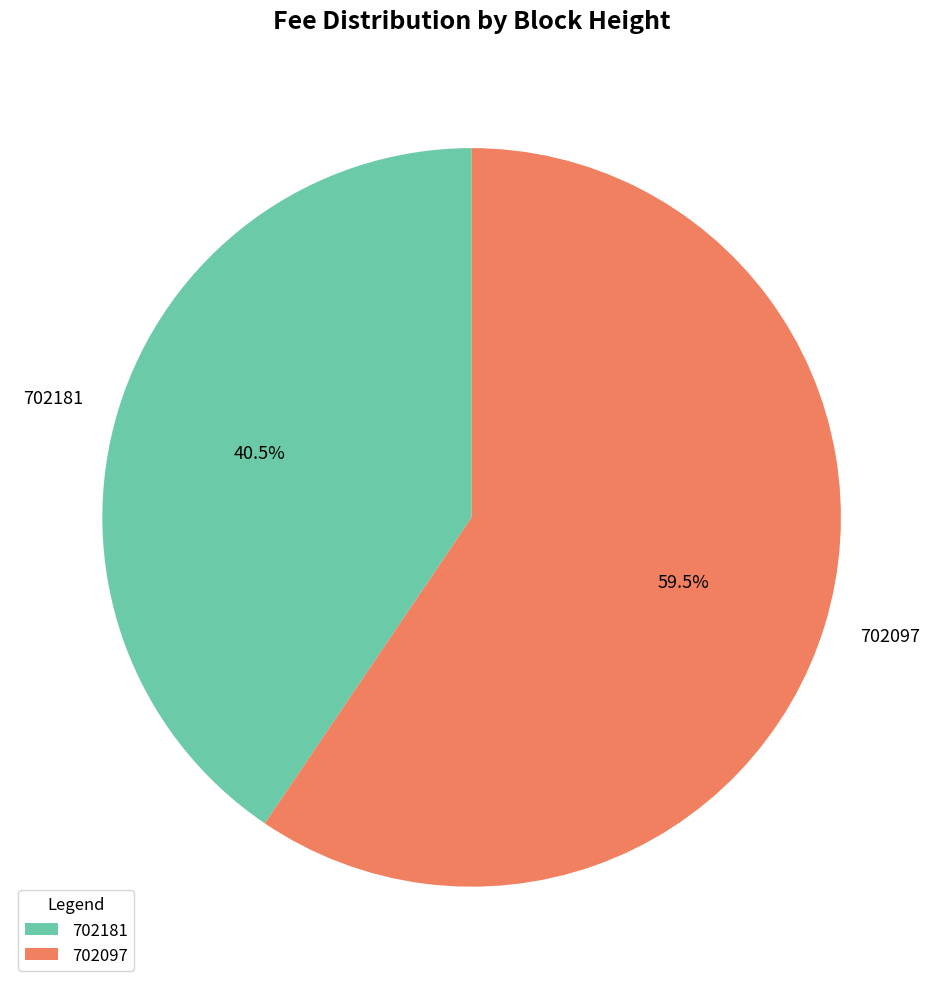

Rank the categories by value from lowest to highest.

702181, 702097